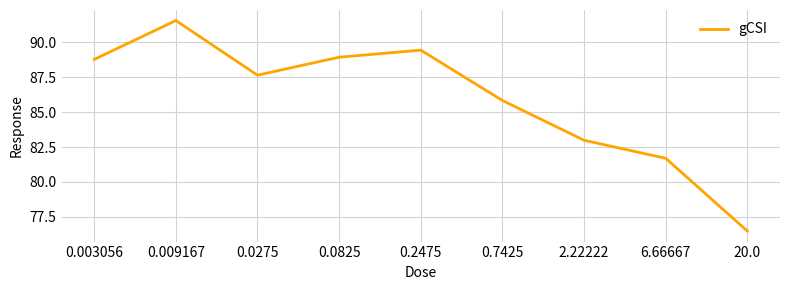

Is it true that the value at 0.0275 is 140.5?

False